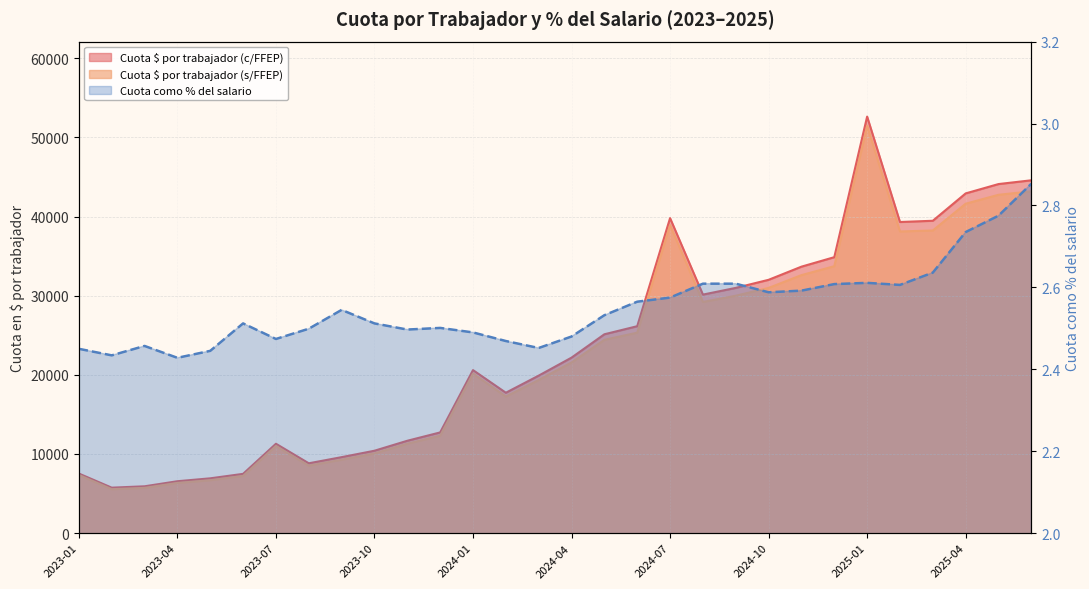

What is the highest value of the Cuota $ por trabajador (s/FFEP) series?

51455.0